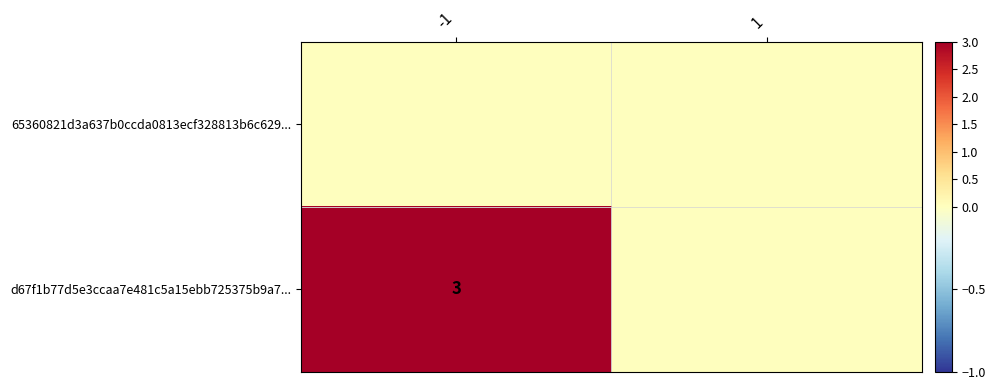

The d67f1b77d5e3ccaa7e481c5a15ebb725375b9a7... series shows 3 at -1. True or false?

True